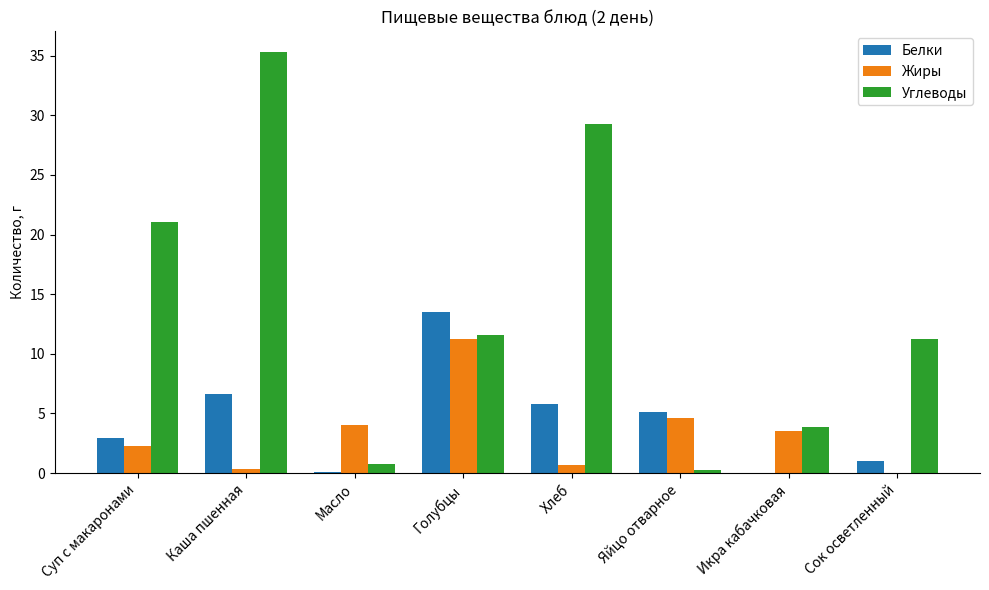

What is the sum of all Белки values?

34.9